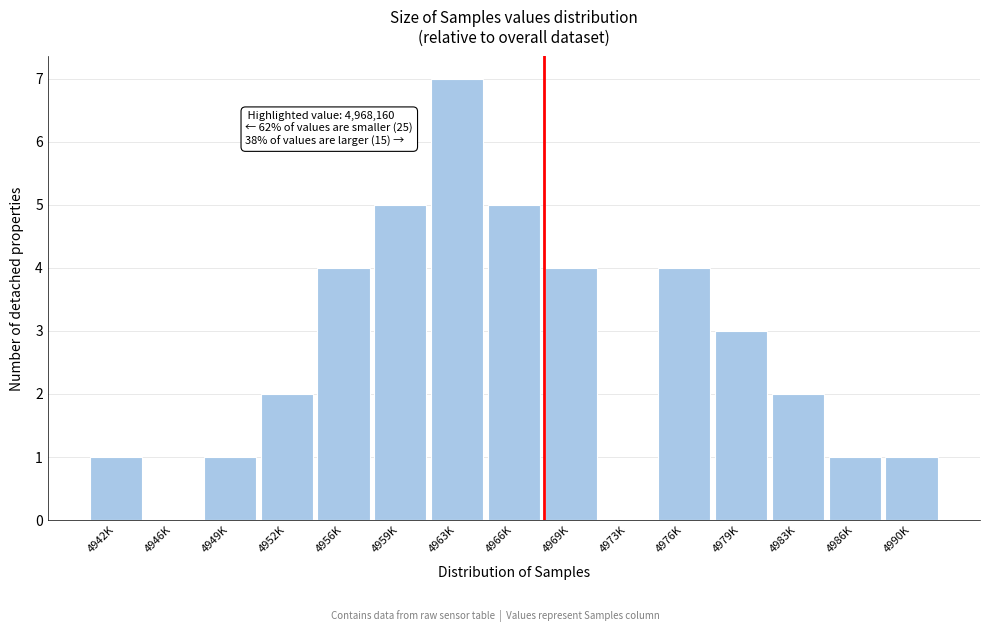

Reading left to right, what are all the values shown in this chart?

4942K=1	4946K=0	4949K=1	4952K=2	4956K=4	4959K=5	4963K=7	4966K=5	4969K=4	4973K=0	4976K=4	4979K=3	4983K=2	4986K=1	4990K=1